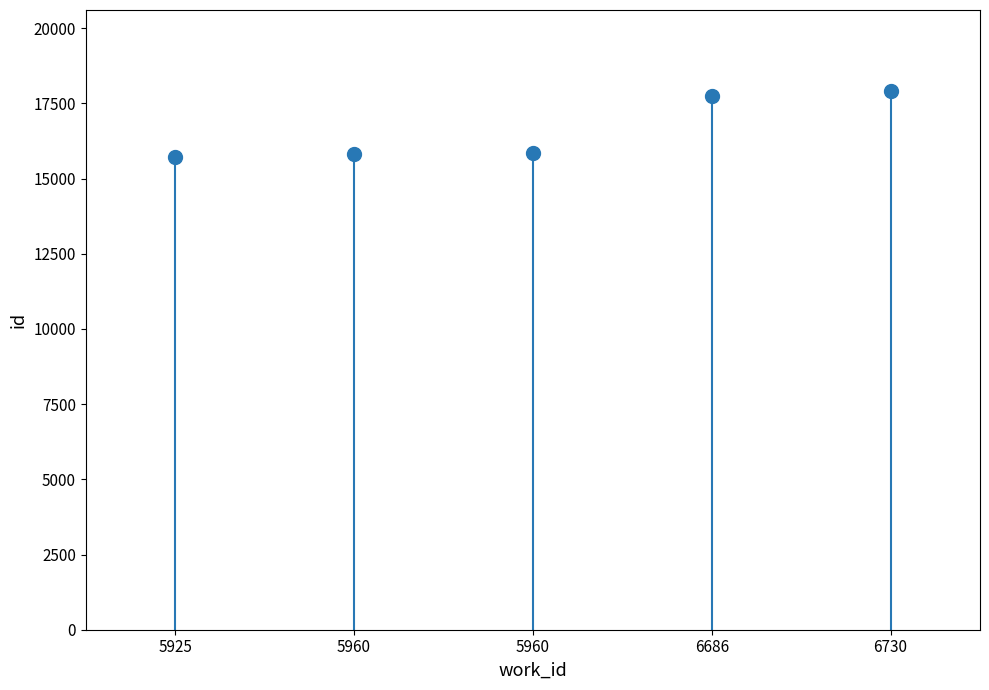

How many distinct data groups are displayed?

1